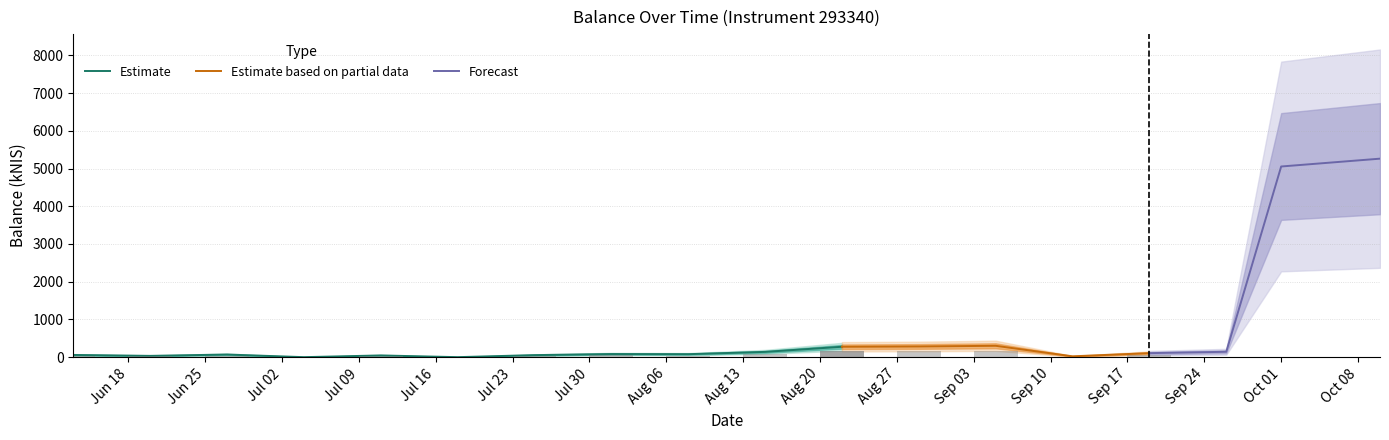

Which has a higher value, 2024-08-15 or 2024-09-12?

2024-08-15